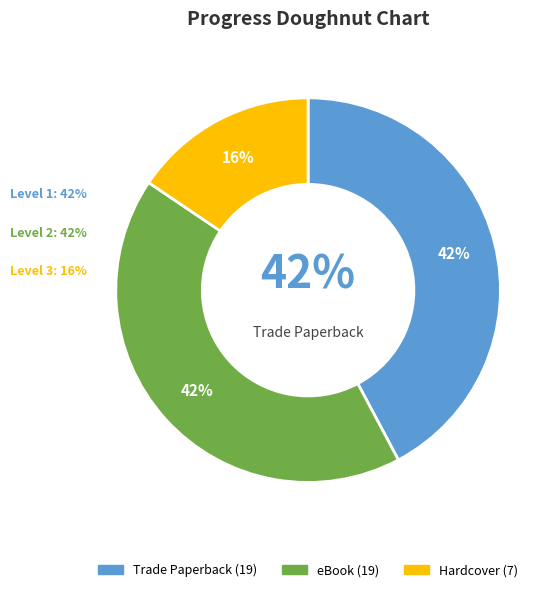

To the nearest percent, what is the average slice percentage?

33%